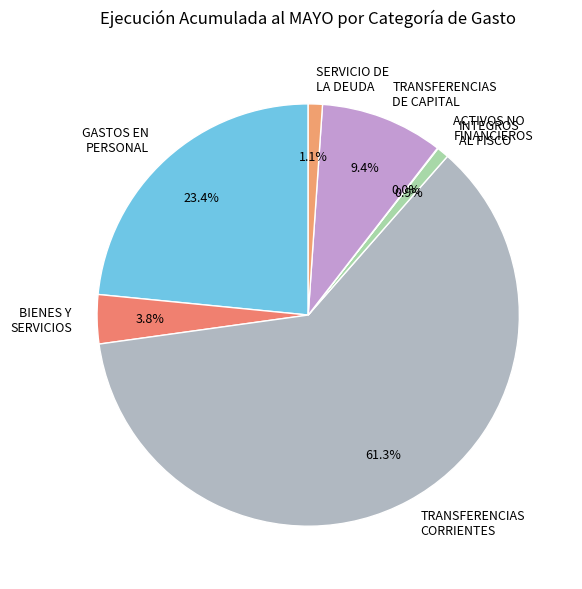

Do GASTOS EN PERSONAL and SERVICIO DE LA DEUDA together represent more than half of the pie?

No